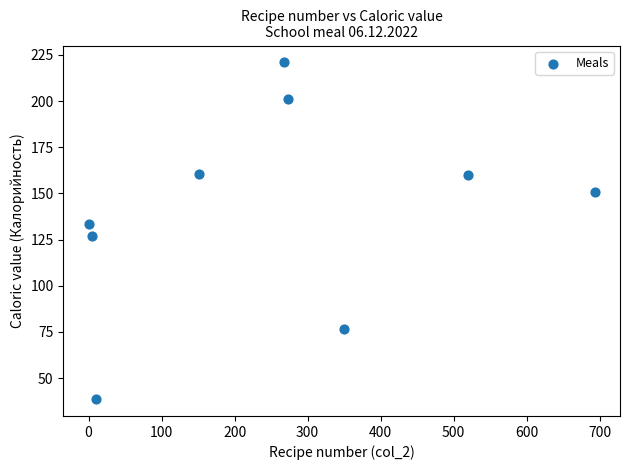

What is the range of X values (max minus min)?

692.9